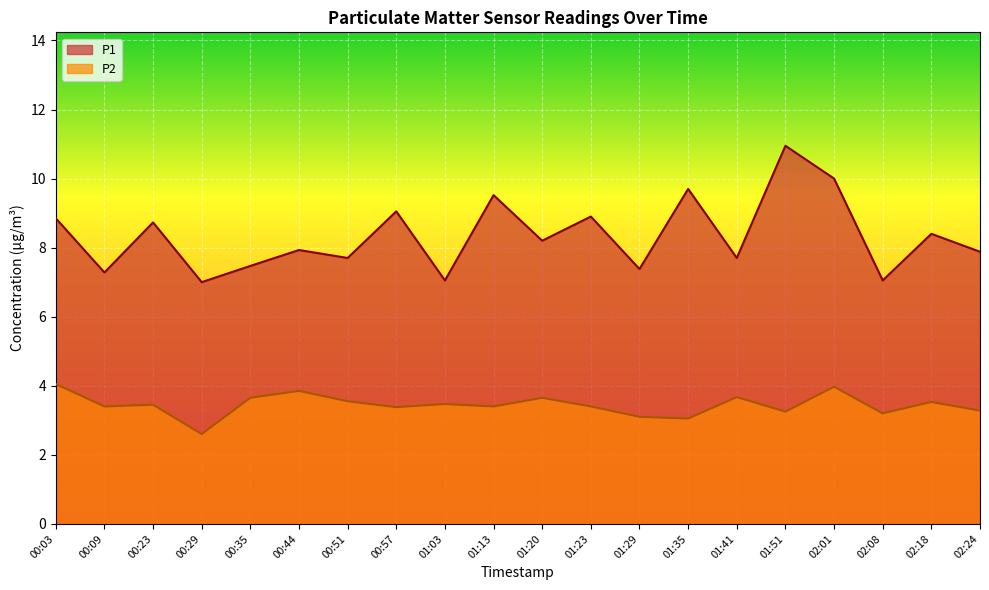

Which series has the largest total across all categories?

P1